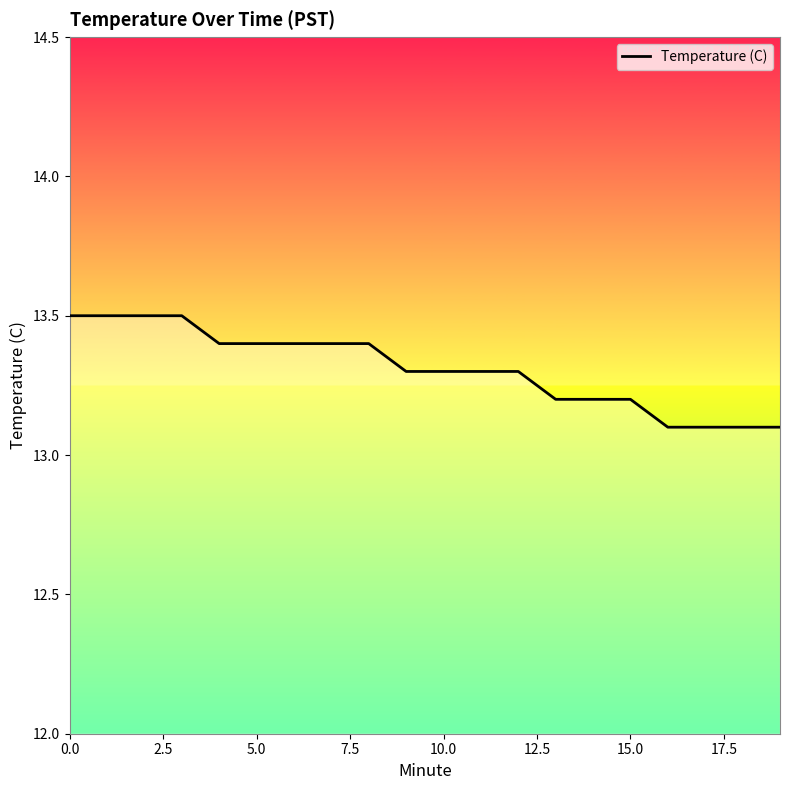

What is the maximum value shown in the chart?

13.5